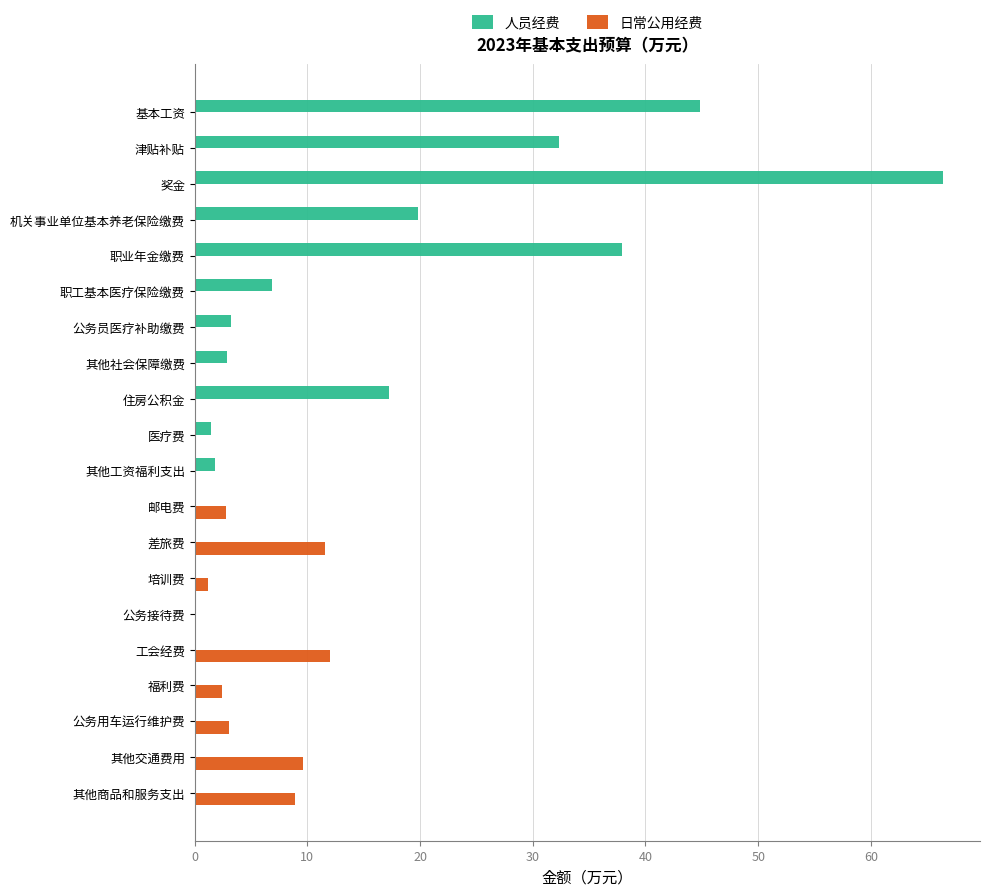

What is the sum of all 日常公用经费 values?

51.6